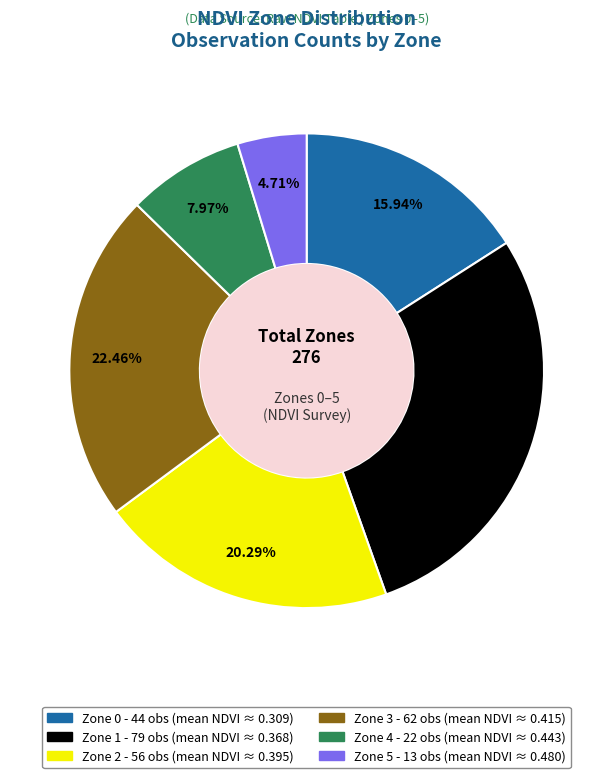

Is it true that Zone 4 is 1% of the pie?

False